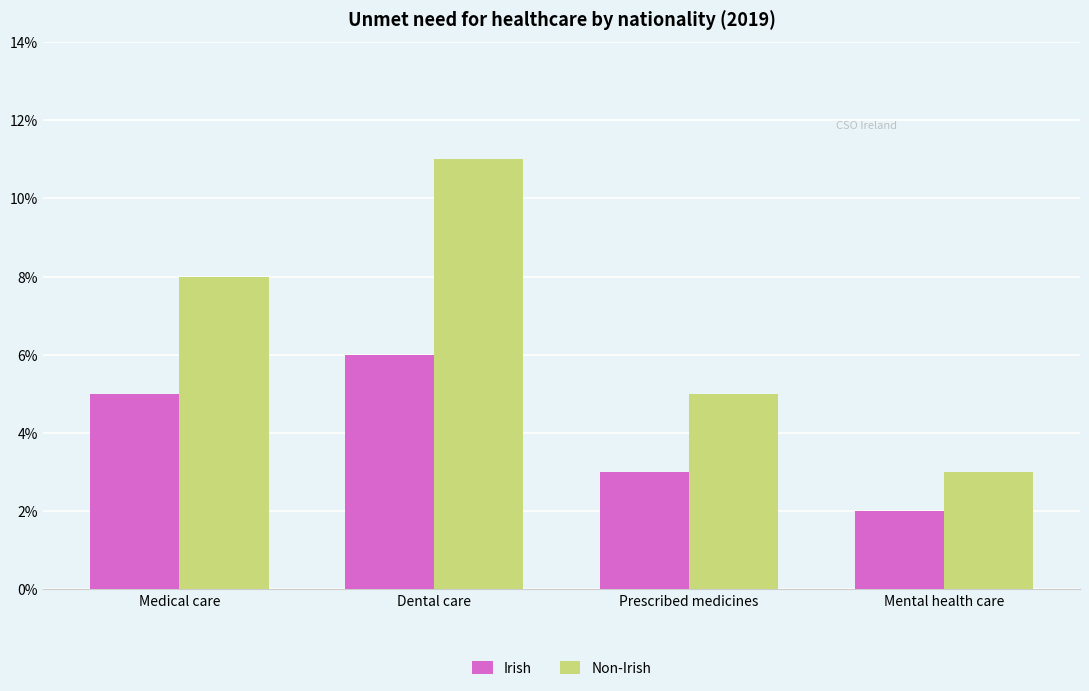

What is the label of the 2nd bar from the right?

Prescribed medicines